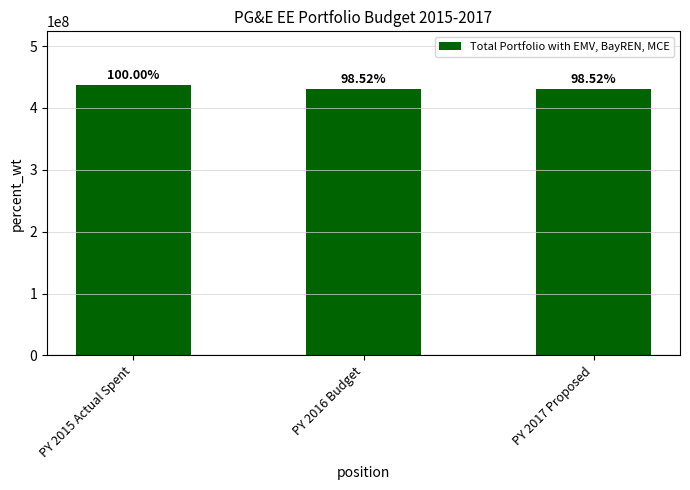

Are the bars horizontal?

No